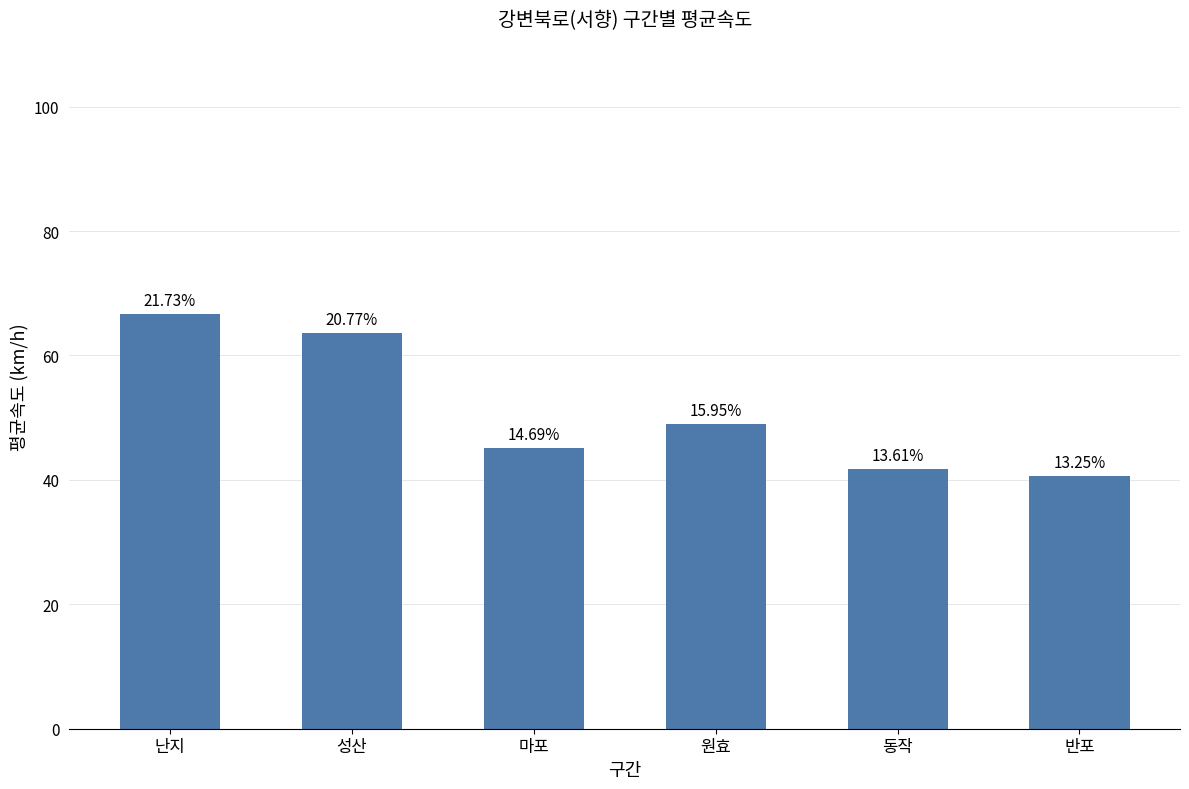

Rank the categories by value from lowest to highest.

반포, 동작, 마포, 원효, 성산, 난지